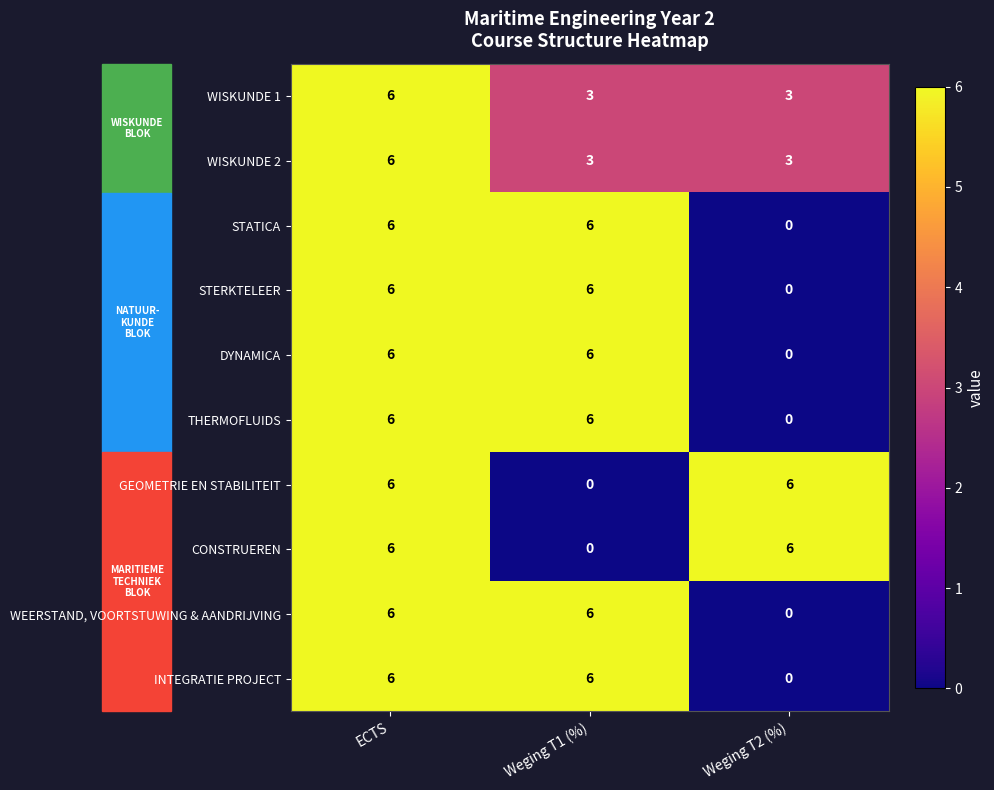

What is the difference between the highest and lowest values at Weging T1 (%)?

6